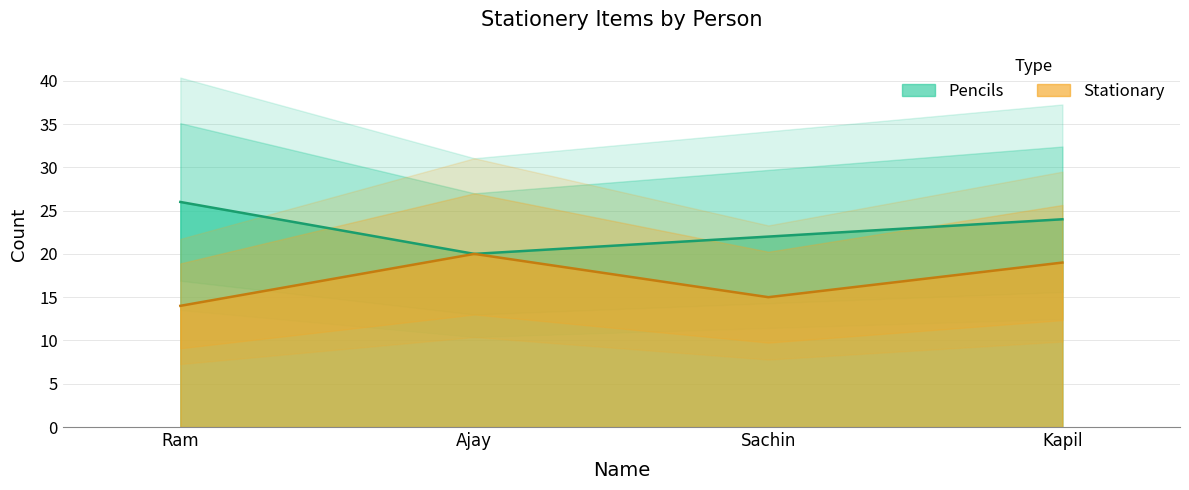

Rank the categories by Stationary value from lowest to highest.

Ram, Sachin, Kapil, Ajay